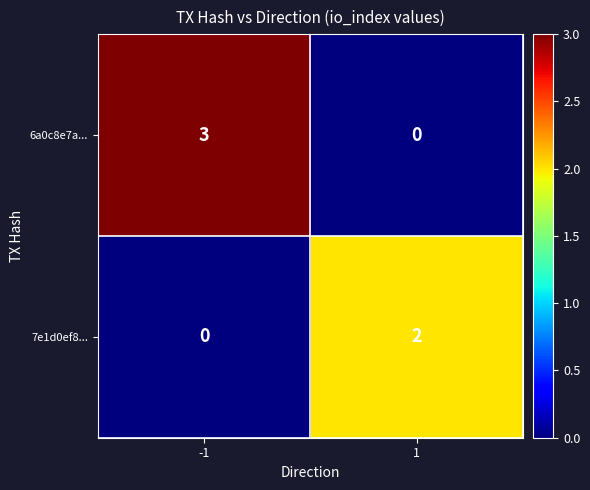

Count the number of categories in the chart.

2